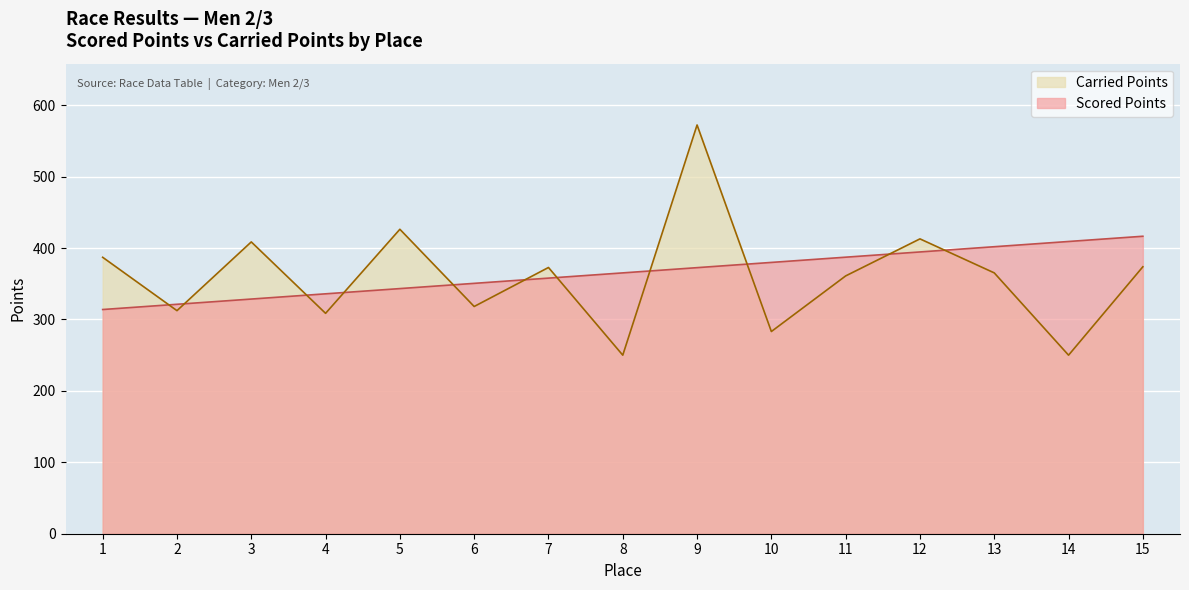

Is the value of Scored Points at 15 greater than the value of Carried Points at 12?

Yes